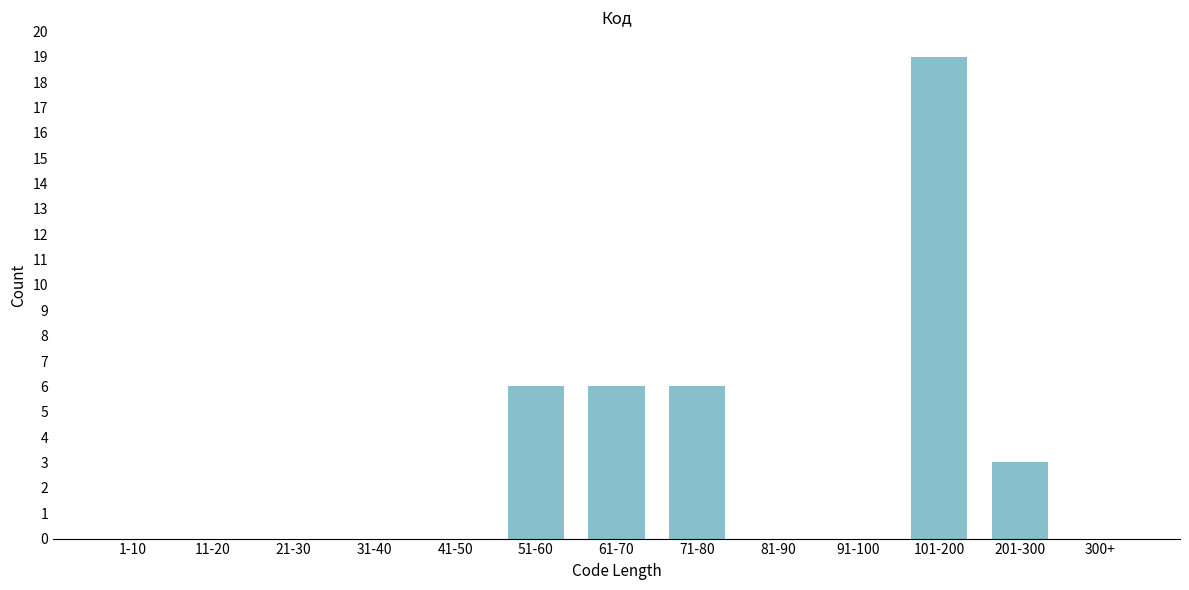

Reading left to right, what are all the values shown in this chart?

1-10=0	11-20=0	21-30=0	31-40=0	41-50=0	51-60=6	61-70=6	71-80=6	81-90=0	91-100=0	101-200=19	201-300=3	300+=0